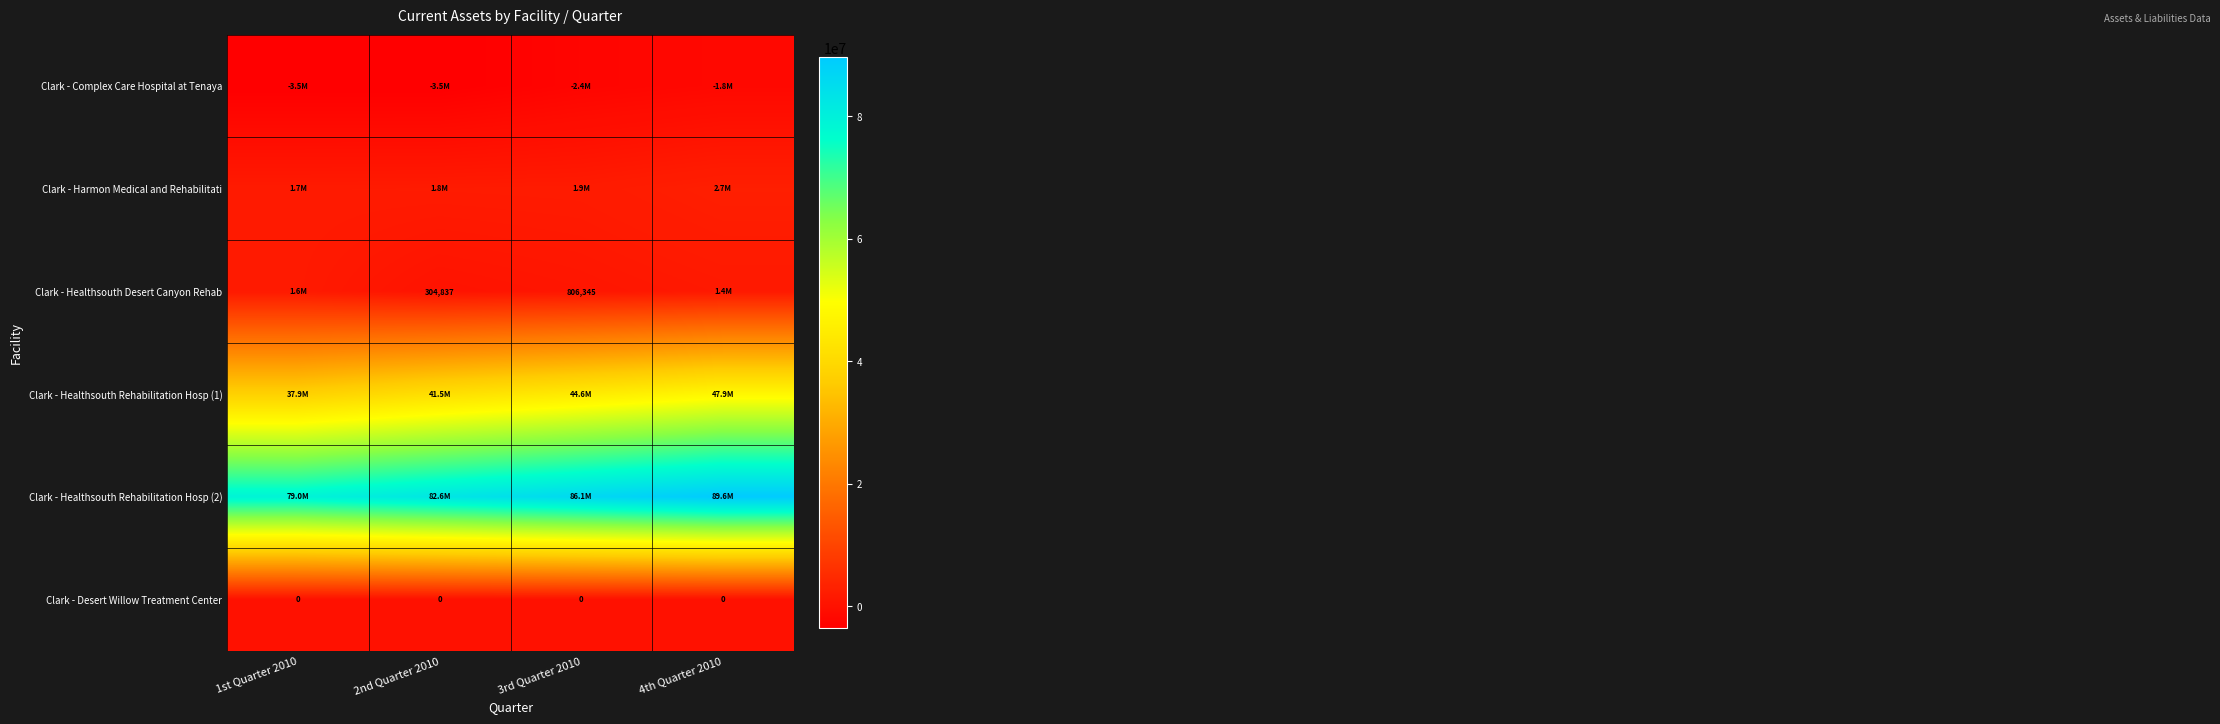

True or false: Clark - Healthsouth Desert Canyon Rehab has a value of 304837 at 2nd Quarter 2010.

True